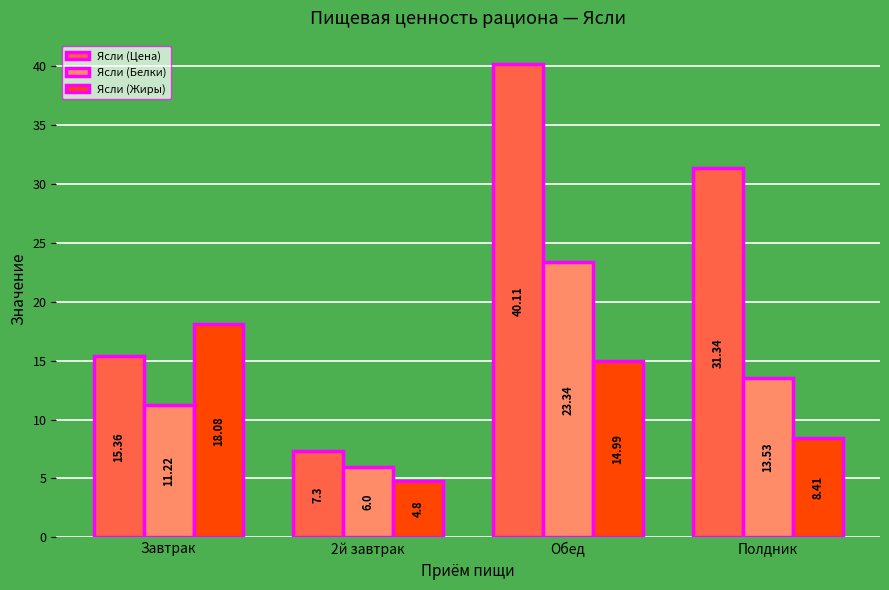

What is the label of the 4th bar from the right?

Завтрак